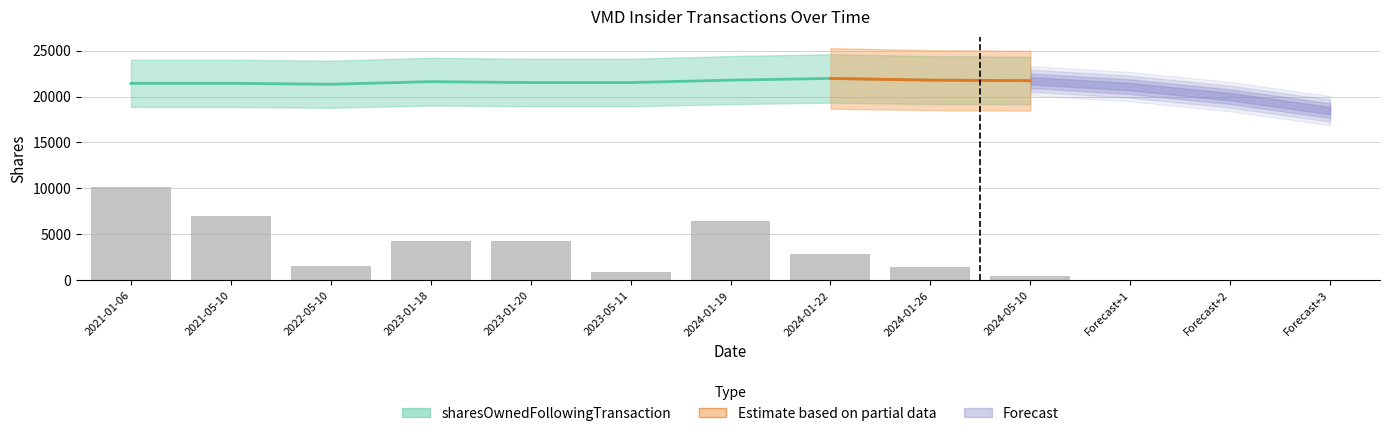

Reading left to right, extract all data points from this chart.

transactionShares: 2021-01-06=10199.9	2021-05-10=7000.6	2022-05-10=1514.0	2023-01-18=4234.3	2023-01-20=4234.3	2023-05-11=945.5	2024-01-19=6420.0	2024-01-22=2822.8	2024-01-26=1411.4	2024-05-10=483.5
sharesOwnedFollowingTransaction: 2021-01-06=21434.5	2021-05-10=21434.5	2022-05-10=21334.5	2023-01-18=21616.8	2023-01-20=21516.1	2023-05-11=21516.1	2024-01-19=21783.2	2024-01-22=21966.0	2024-01-26=21784.9	2024-05-10=21721.5